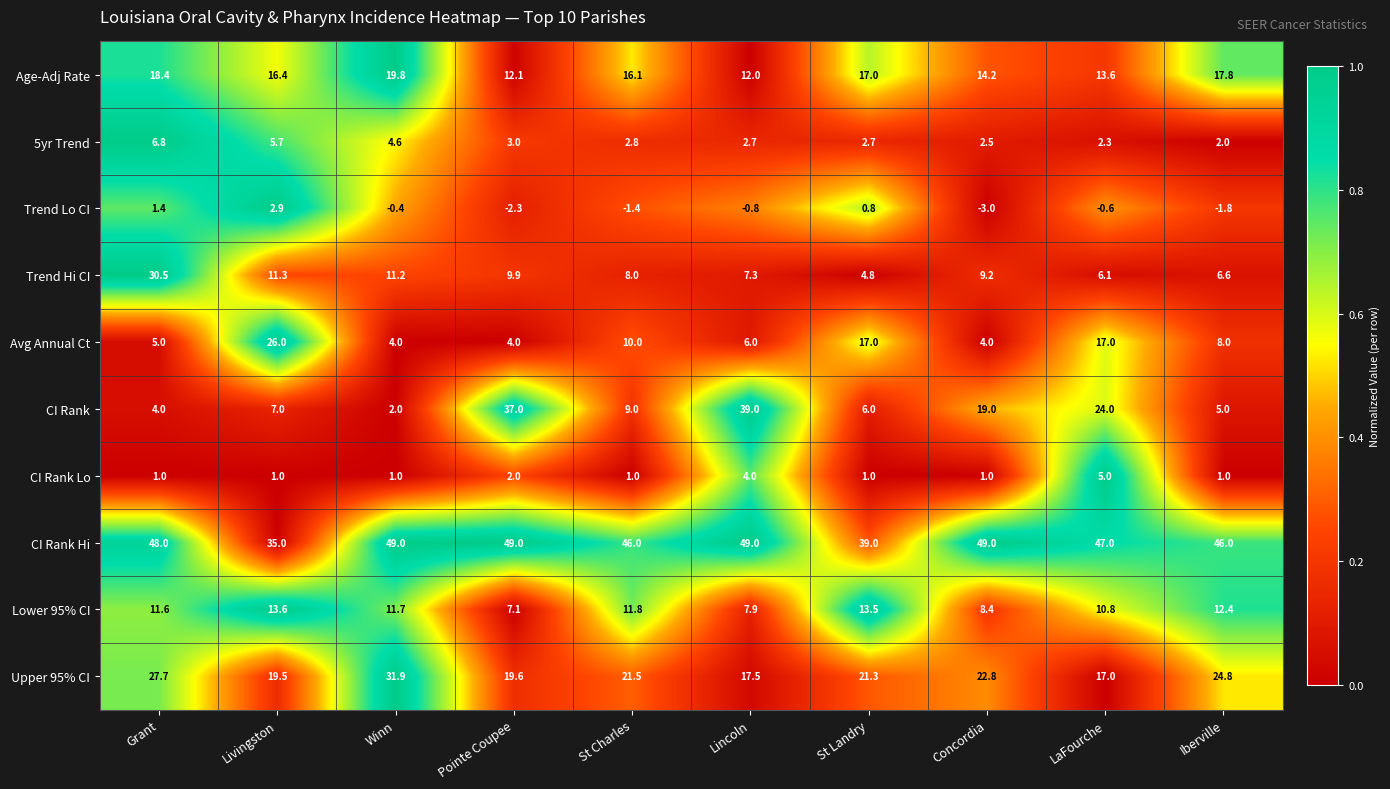

Which series changed the most between Concordia and LaFourche?

Avg Annual Ct